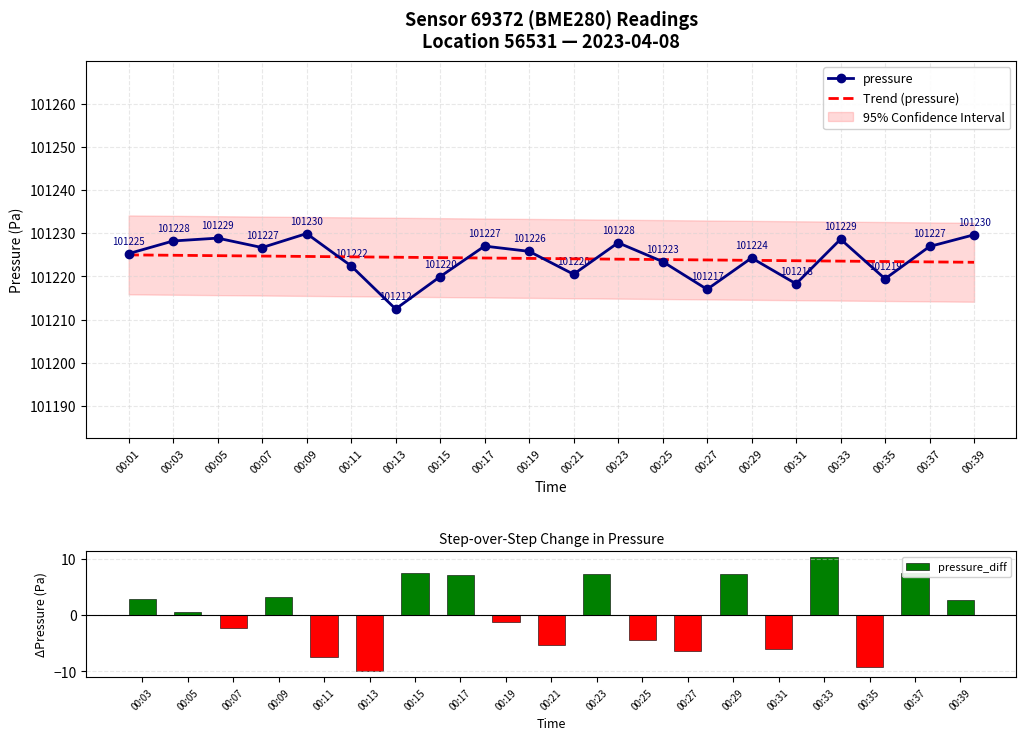

Where is the data nearest to the value 101221?

00:21